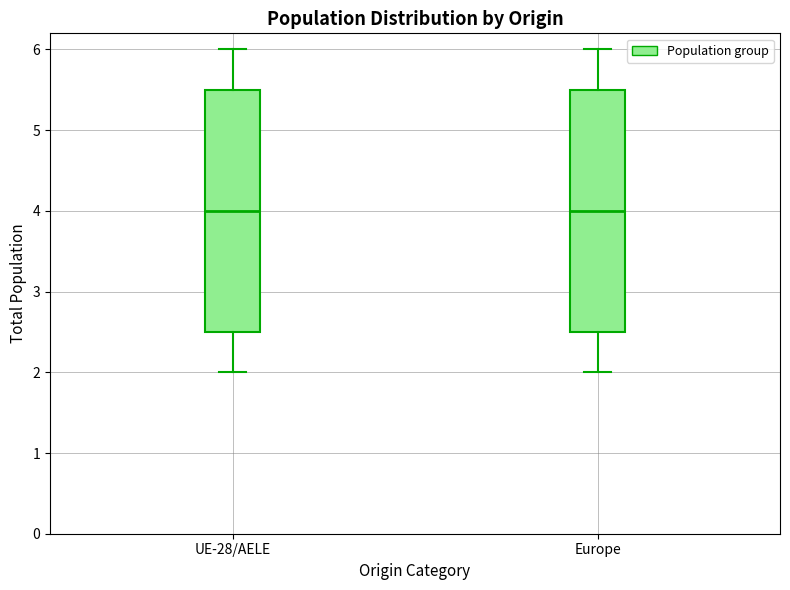

Reading left to right, transcribe this box plot: for each box, give where its median line is, the range the box spans, and where its two whiskers end, as read against the y-axis. The values are not printed on the chart, so give them approximately, as read against the axis.

UE-28/AELE: median 4.0, box 2.5 to 5.5, whiskers 2.0 to 6.0
Europe: median 4.0, box 2.5 to 5.5, whiskers 2.0 to 6.0